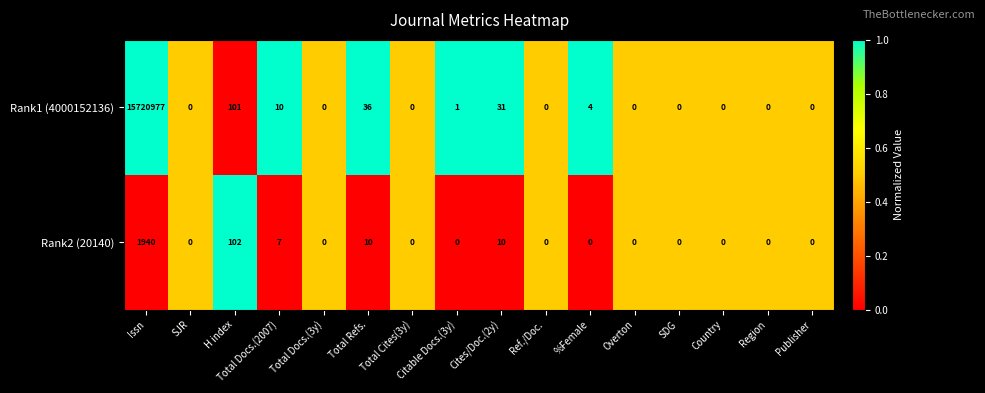

Which series has the largest total across all categories?

Rank1 (4000152136)